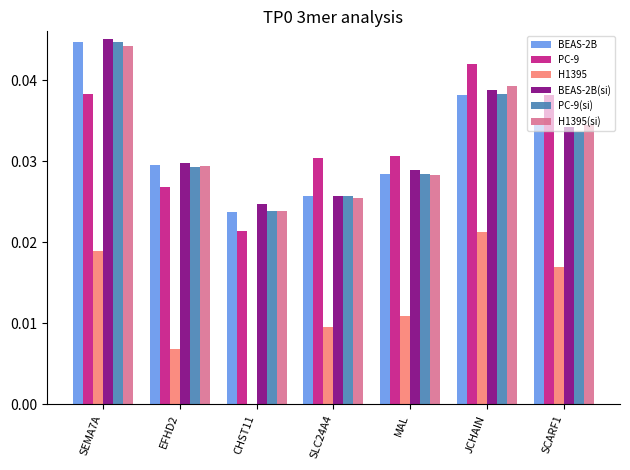

Where is BEAS-2B nearest to the value 0?

CHST11